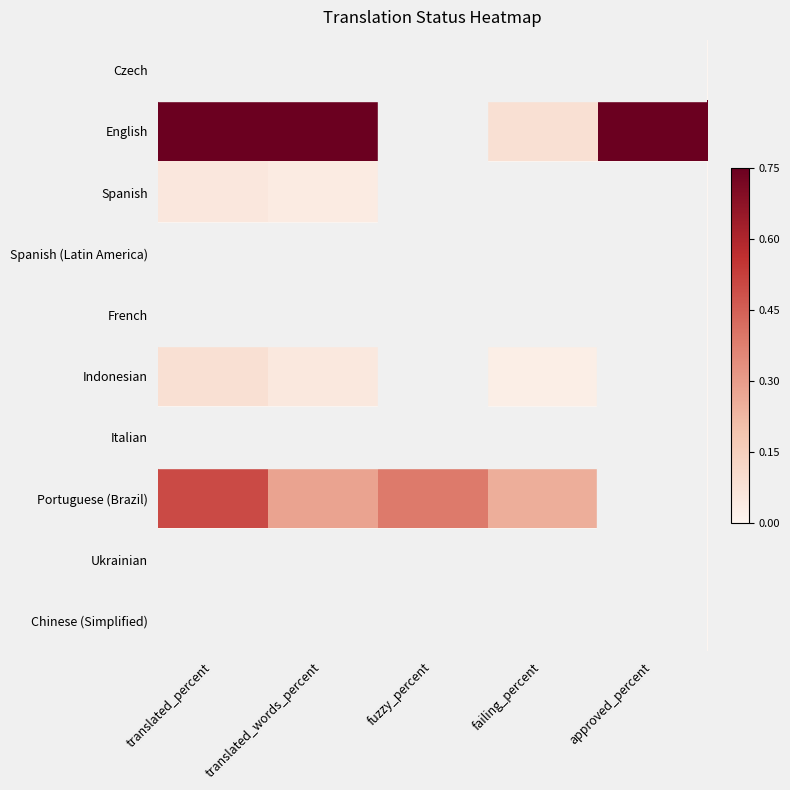

What is the greatest value displayed?

1.0